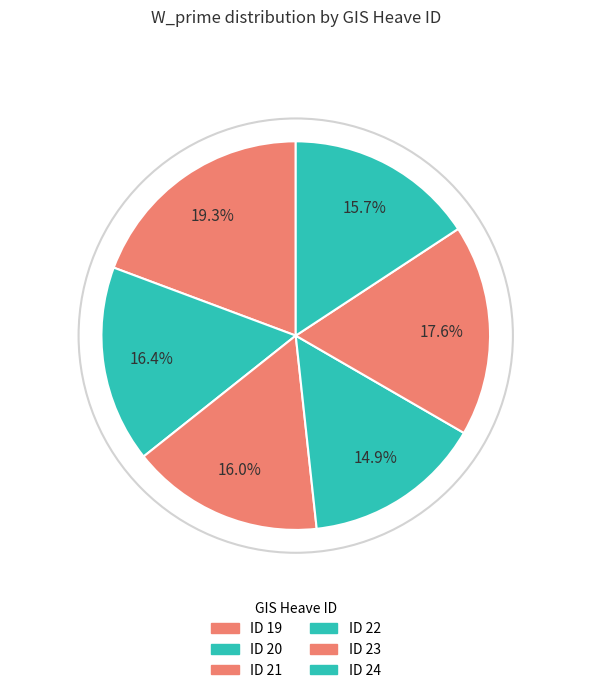

How many segments does this pie chart have?

6